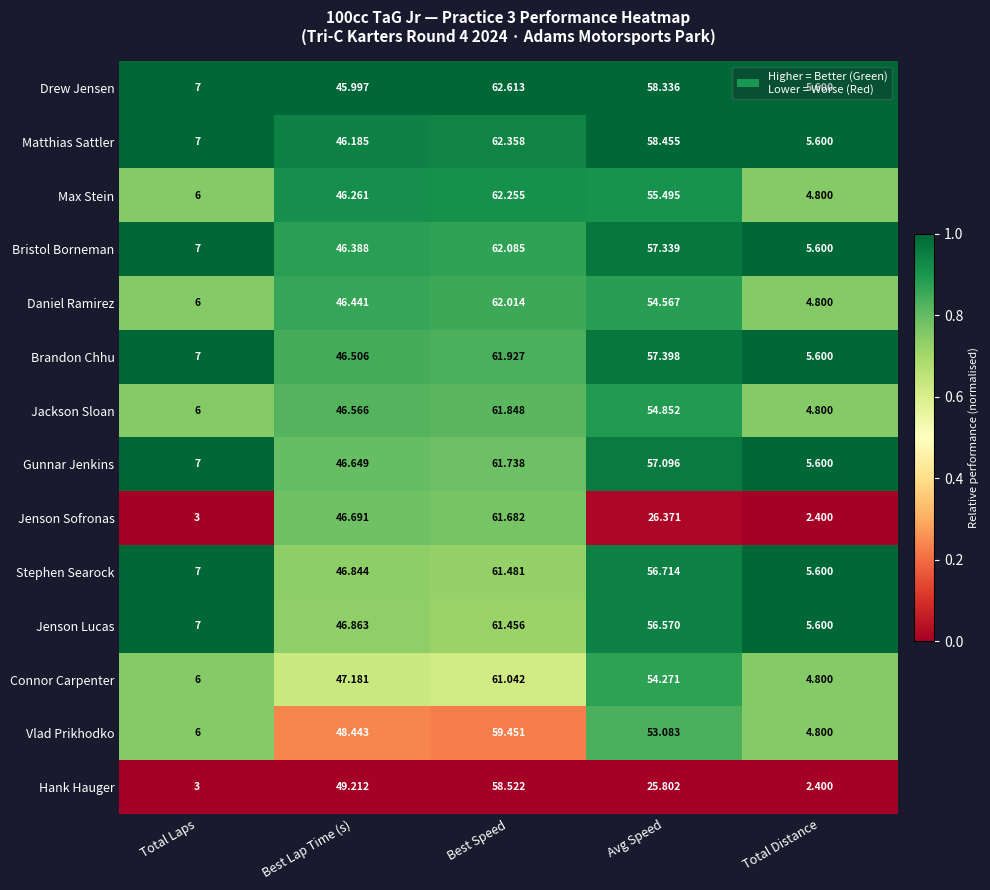

Which series has the largest total across all categories?

Matthias Sattler